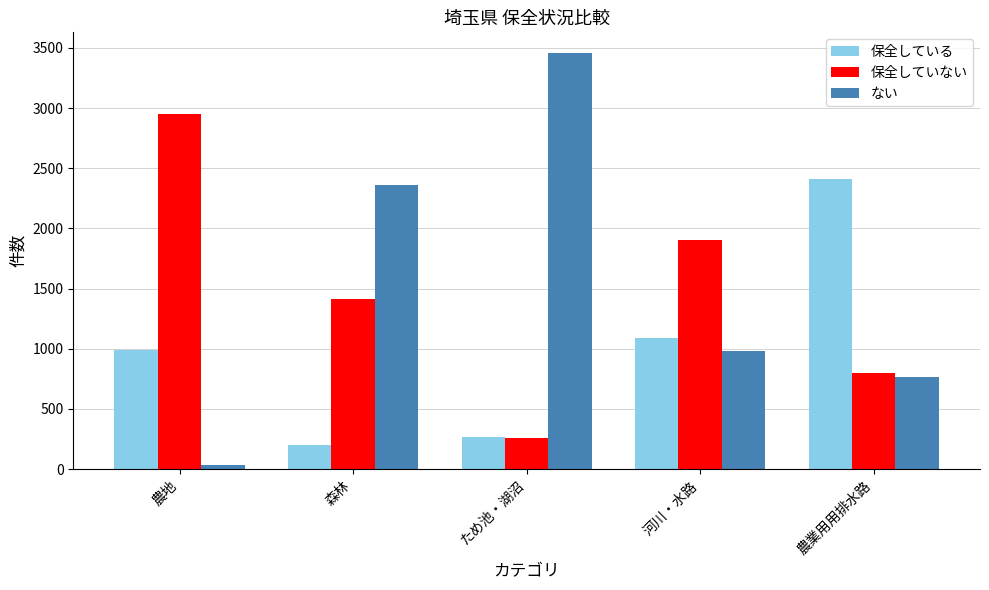

How many data points does each series have?

5